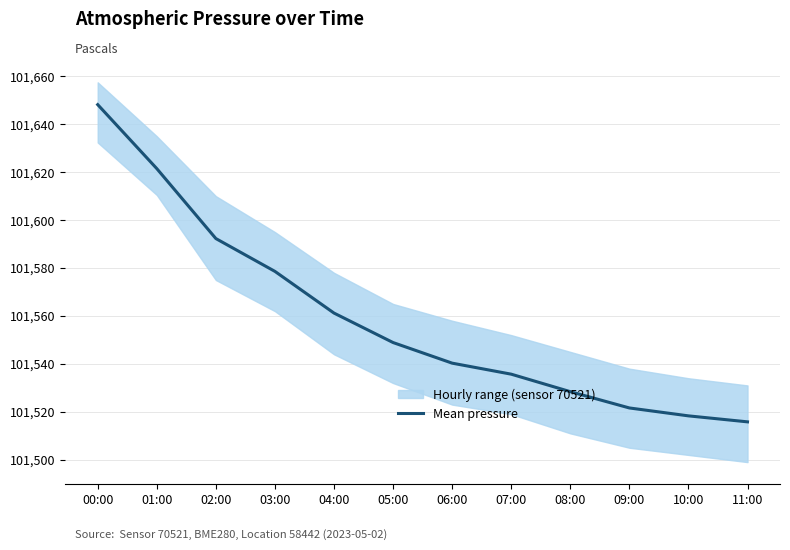

What is the sum of all values?

1218710.8